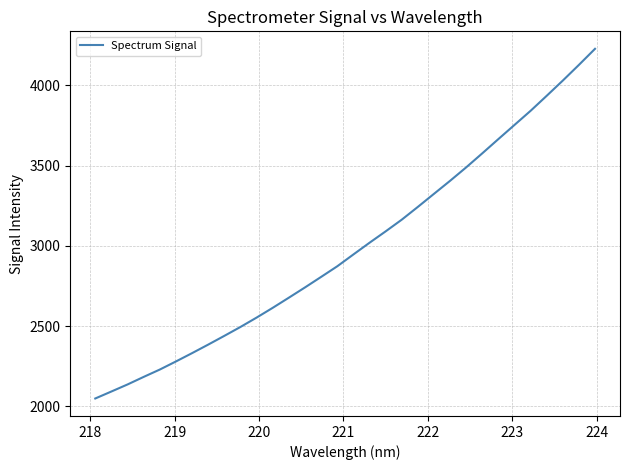

What is the minimum value shown in the chart?

2048.3